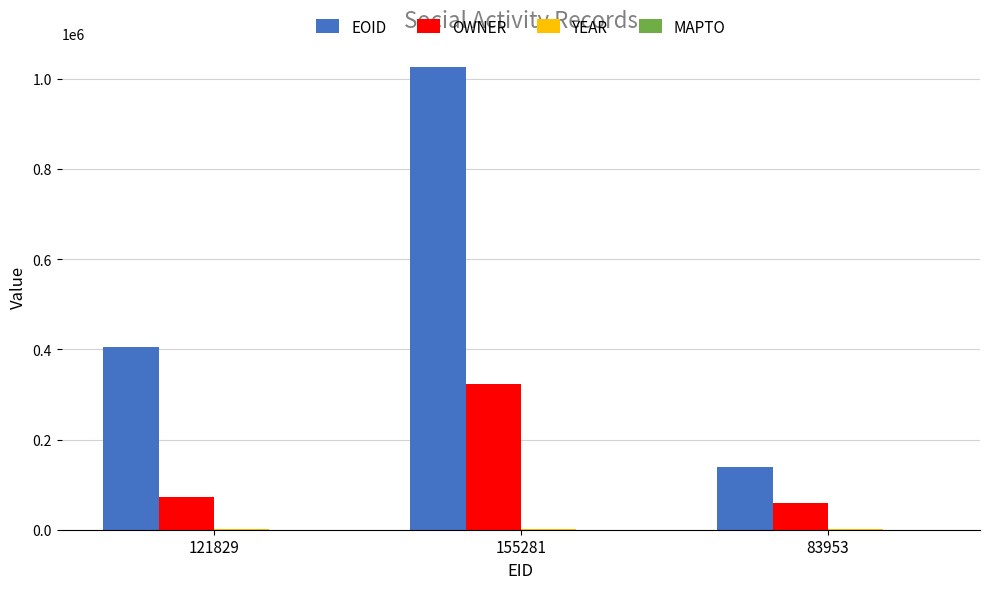

At which label is EOID closest to 582416?

121829